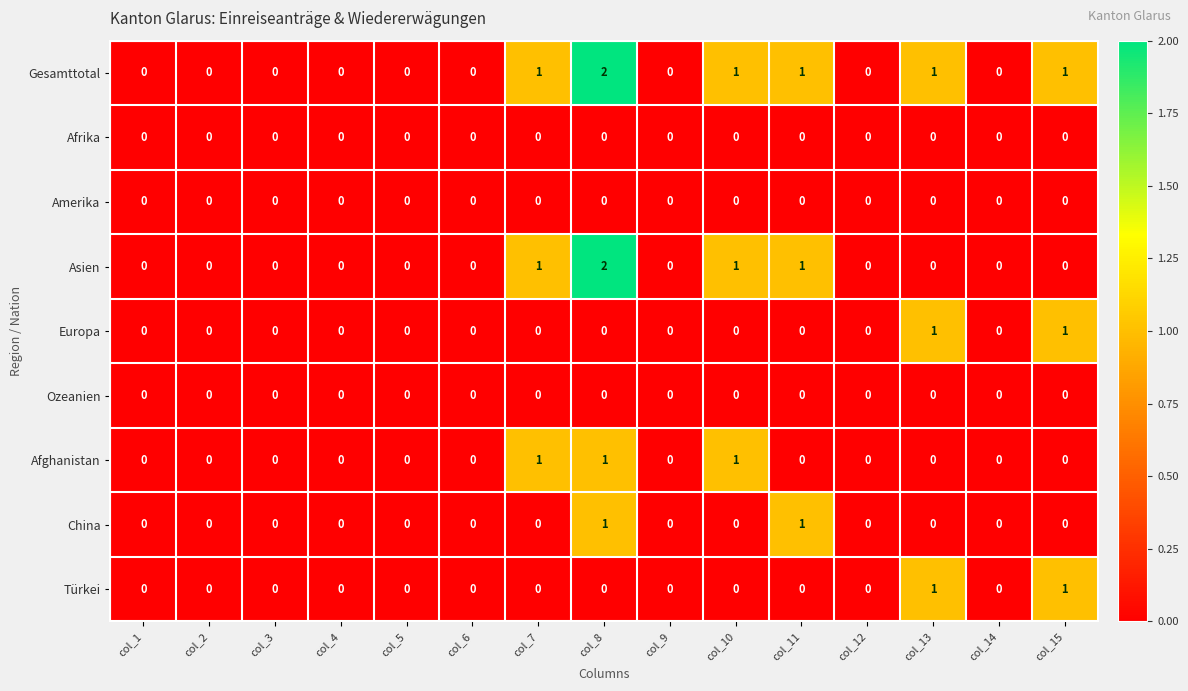

Count the Türkei values in the range 0 to 1.

15